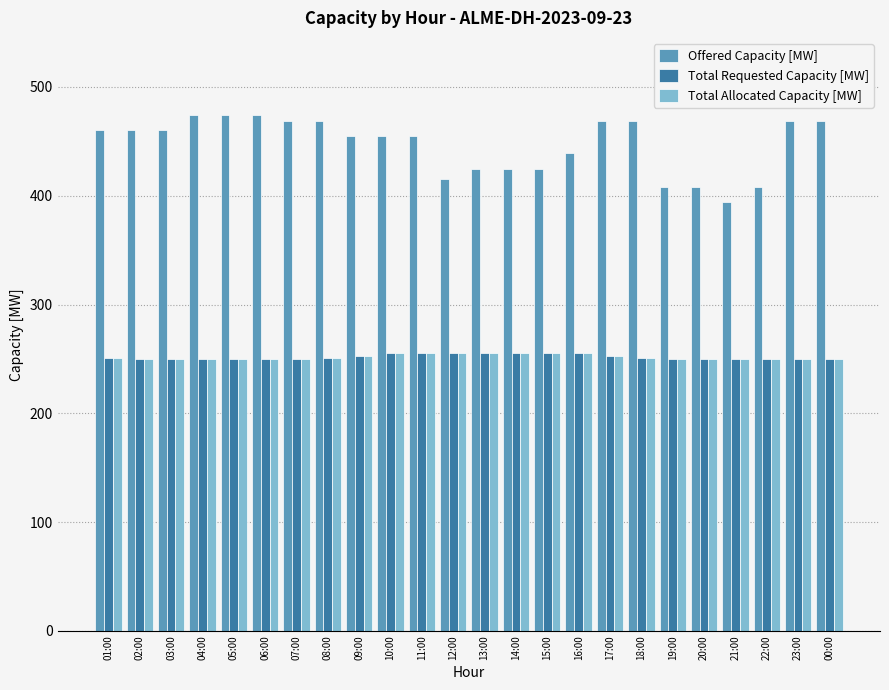

How many distinct data groups are displayed?

3